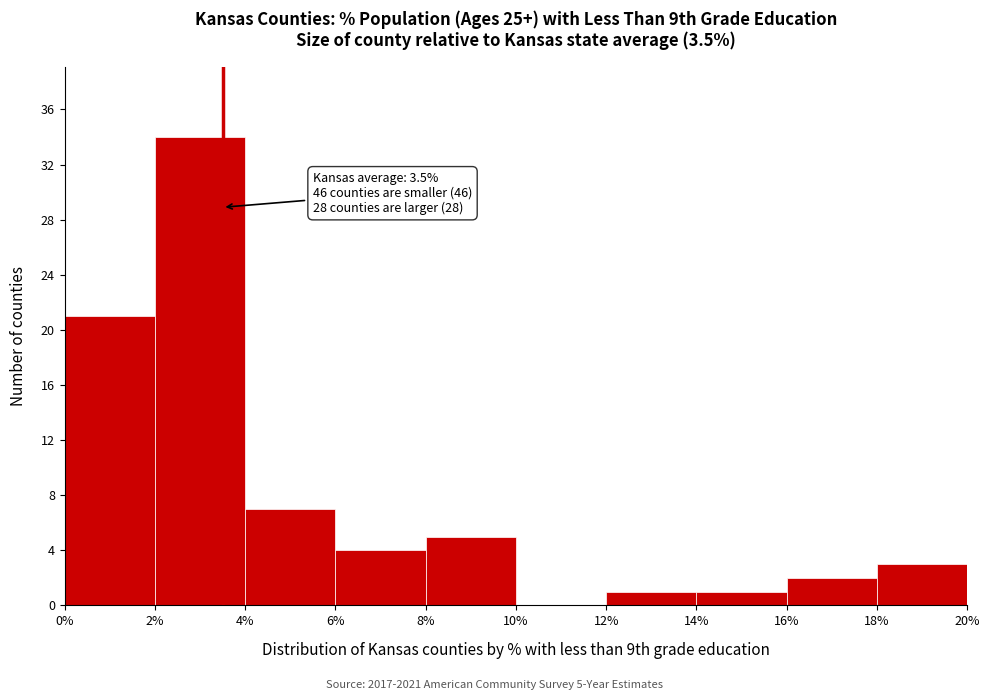

Which range on the x-axis has the tallest bar?

2% to 4%